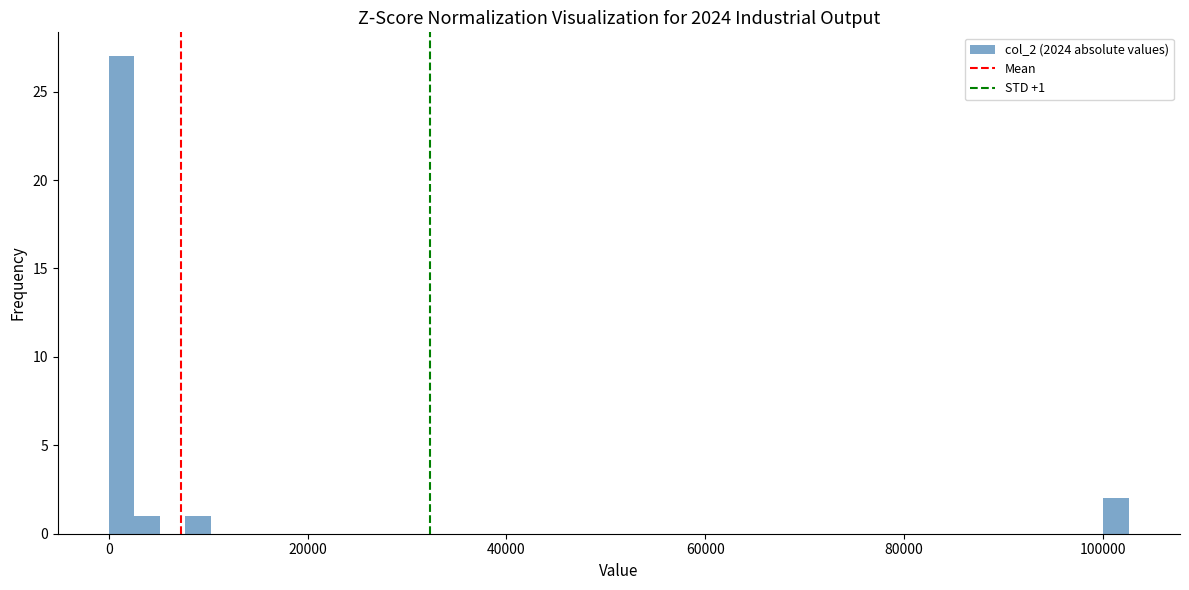

Around what value on the x-axis is the tallest bar? Give the approximate position of its centre, as read against the axis.

2000